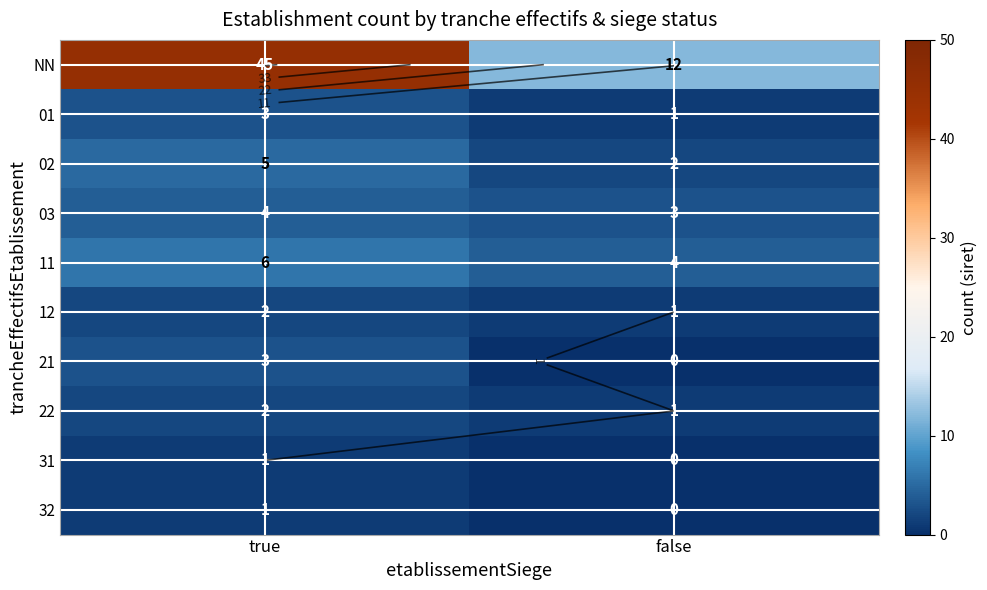

What is the sum of all 11 values?

10